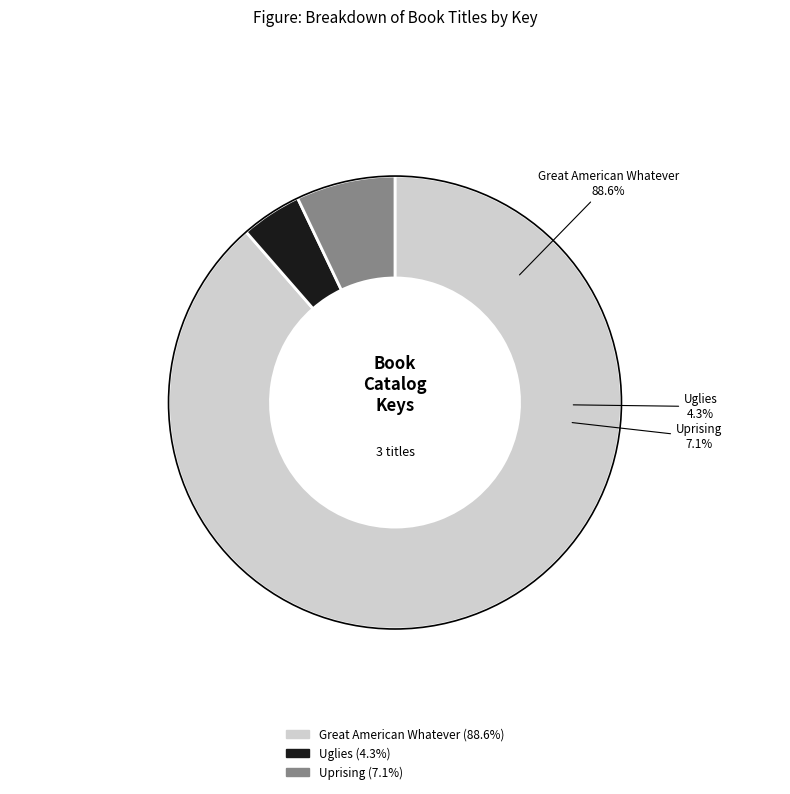

Which slice is the largest?

Great American Whatever